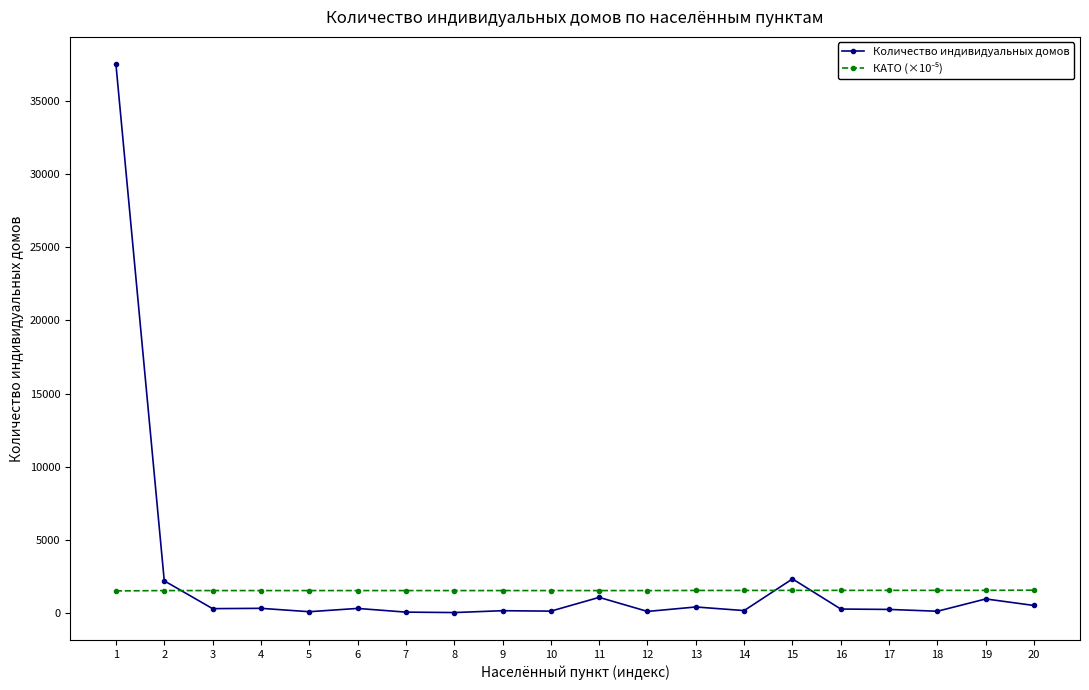

Which series has the widest spread of values?

Количество индивидуальных домов